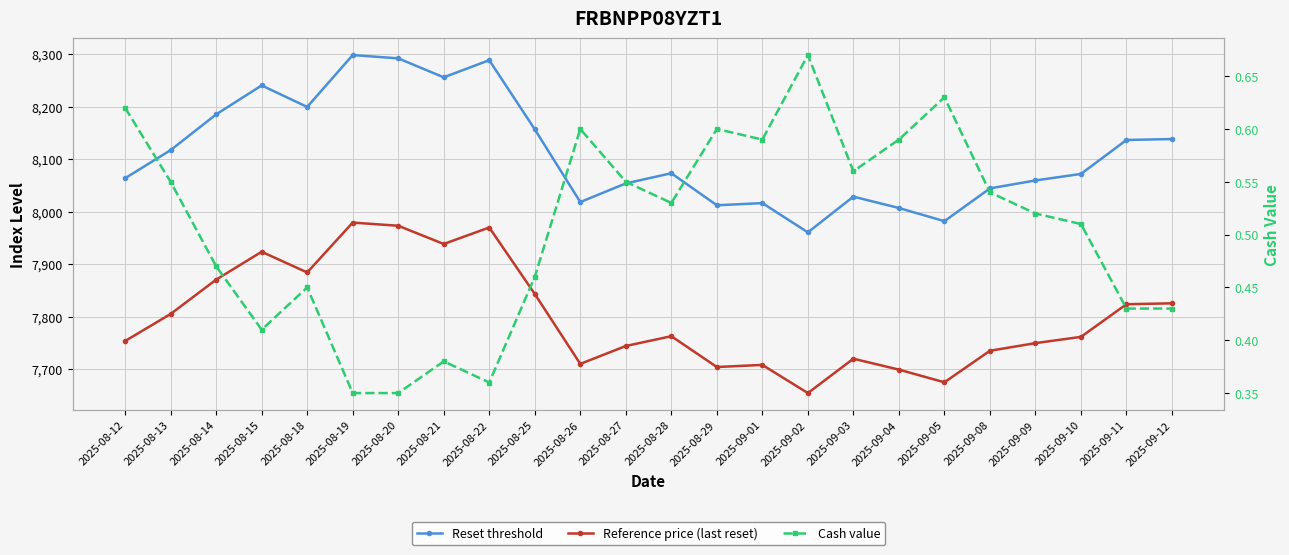

Is it true that Reference price (last reset) equals 7734.8 at 2025-09-08?

True